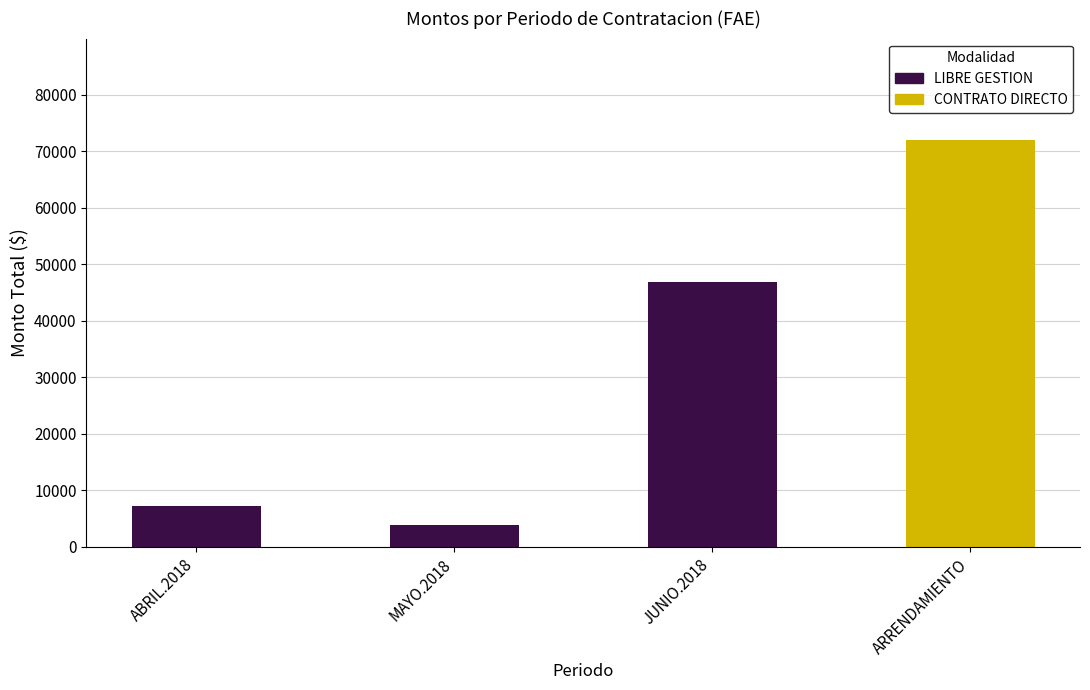

Reading right to left, extract all data points from this chart.

LIBRE GESTION: ARRENDAMIENTO=0.0	JUNIO.2018=46910.6	MAYO.2018=3883.8	ABRIL.2018=7236.5
CONTRATO DIRECTO: ARRENDAMIENTO=71976.0	JUNIO.2018=0.0	MAYO.2018=0.0	ABRIL.2018=0.0